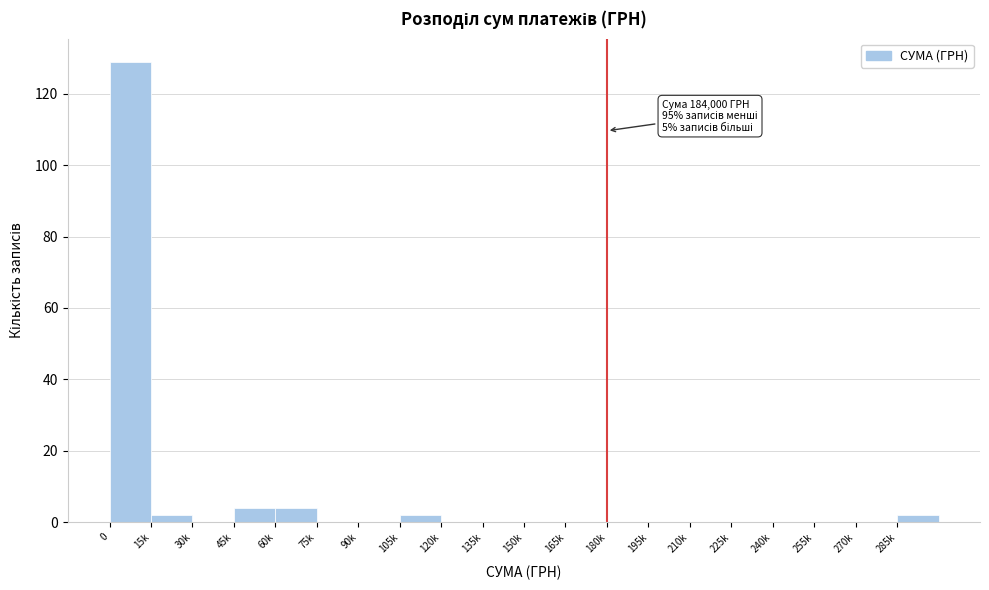

Reading left to right, extract all data points from this chart.

0=129	15k=2	30k=0	45k=4	60k=4	75k=0	90k=0	105k=2	120k=0	135k=0	150k=0	165k=0	180k=0	195k=0	210k=0	225k=0	240k=0	255k=0	270k=0	285k=2